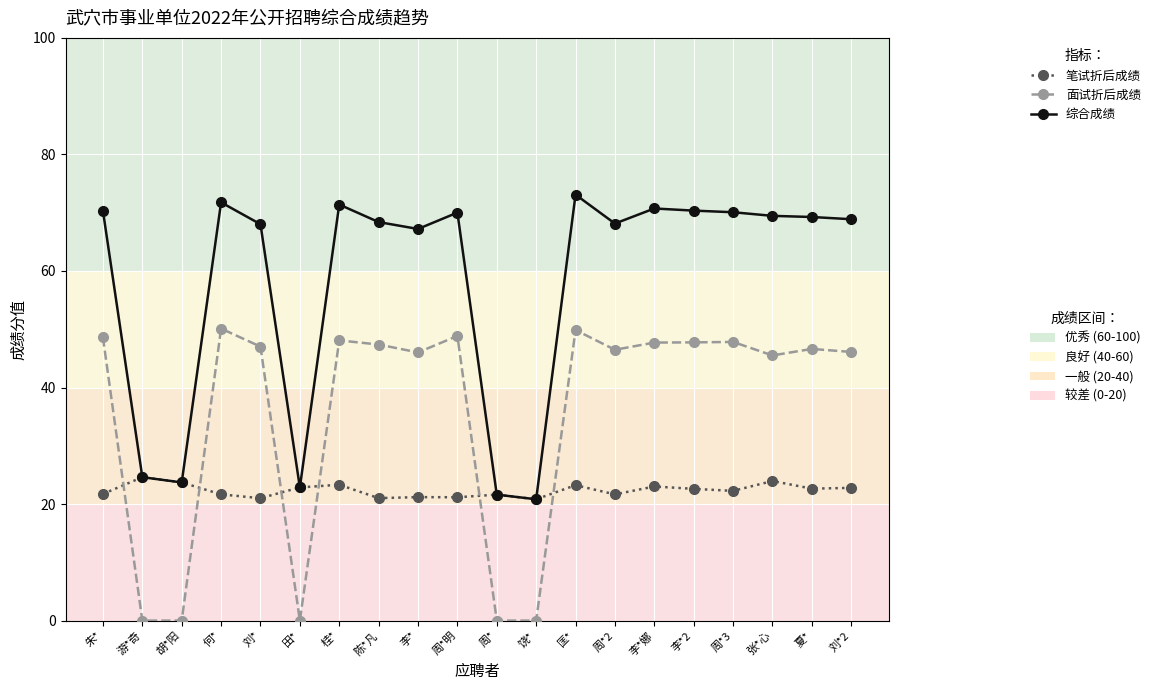

At which category is the sum across all series the highest?

匡*